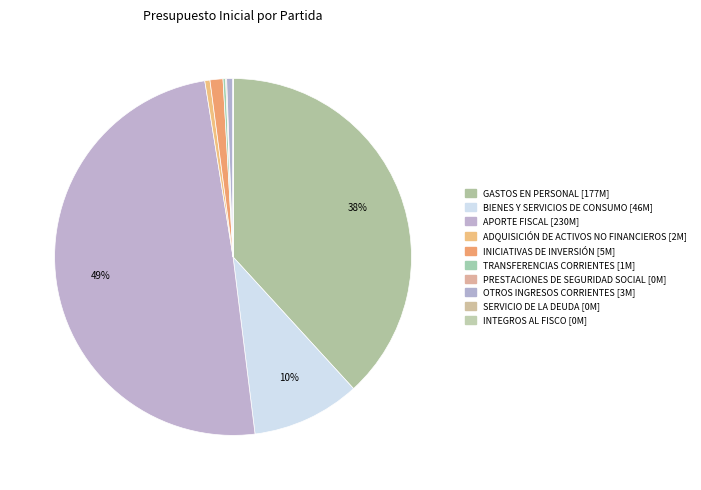

To the nearest percent, what portion does BIENES Y SERVICIOS DE CONSUMO represent?

10%